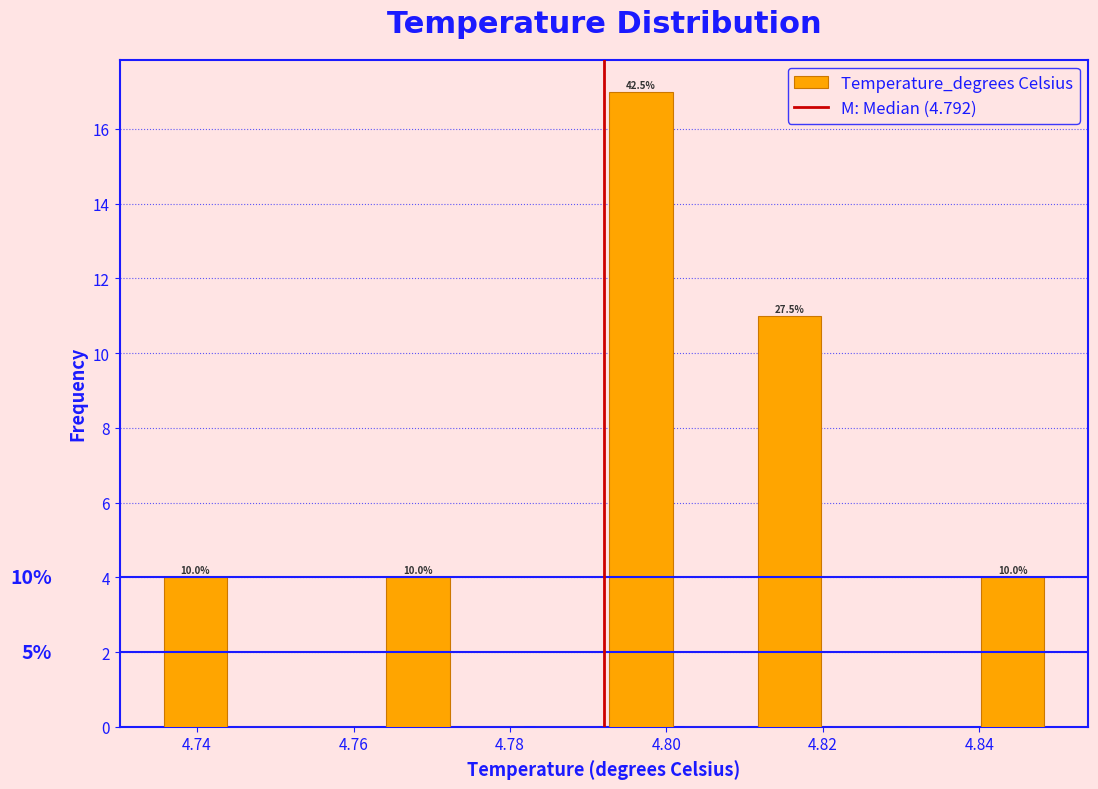

Over which range of the x-axis is the bar tallest?

4.792 to 4.802